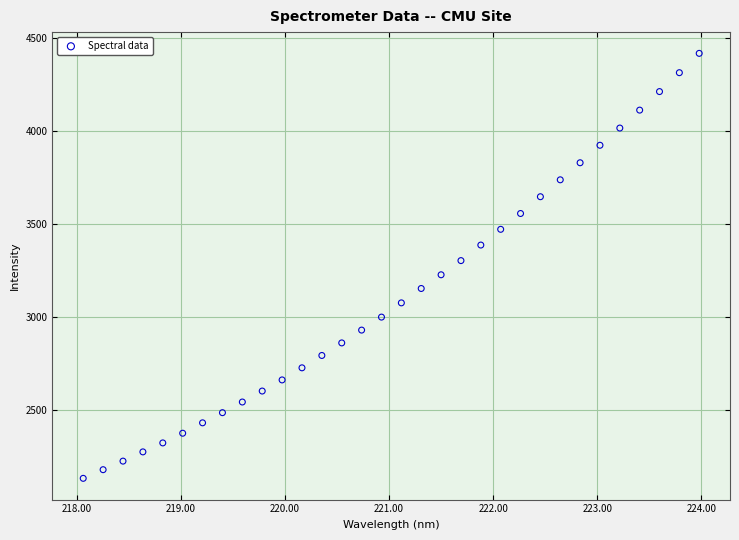

What is the range of Y values (max minus min)?

2286.8